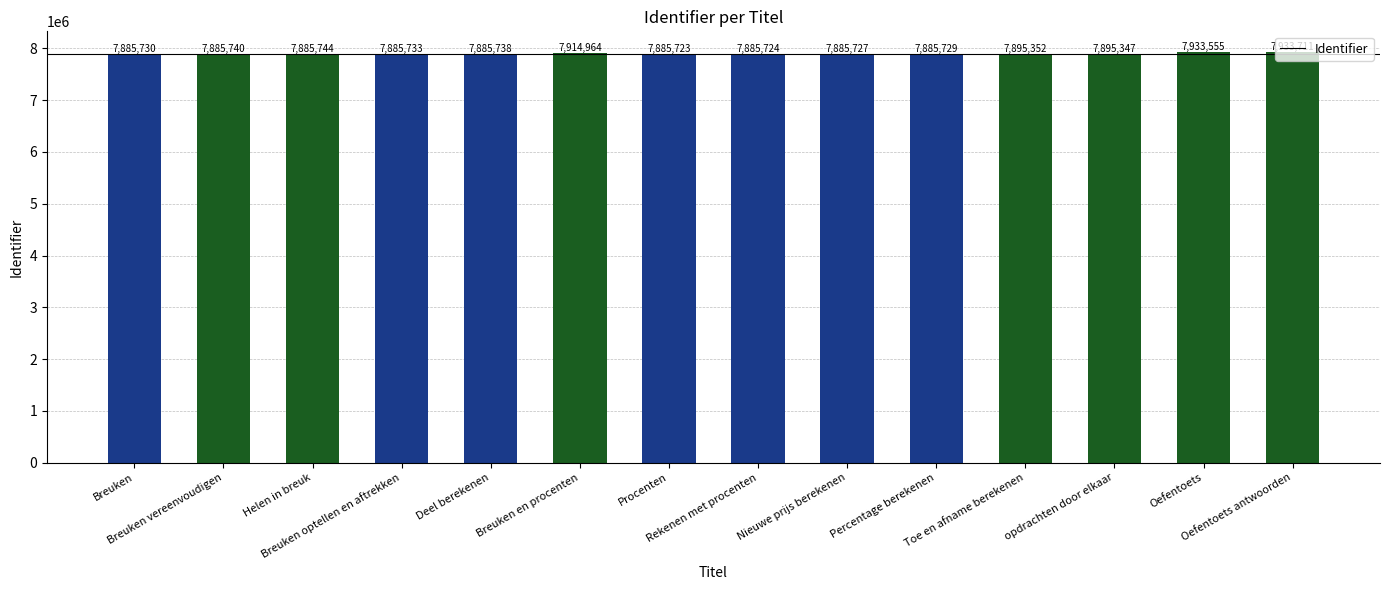

Reading left to right, transcribe all the data shown in this chart.

7885730	7885740	7885744	7885733	7885738	7914964	7885723	7885724	7885727	7885729	7895352	7895347	7933555	7933711